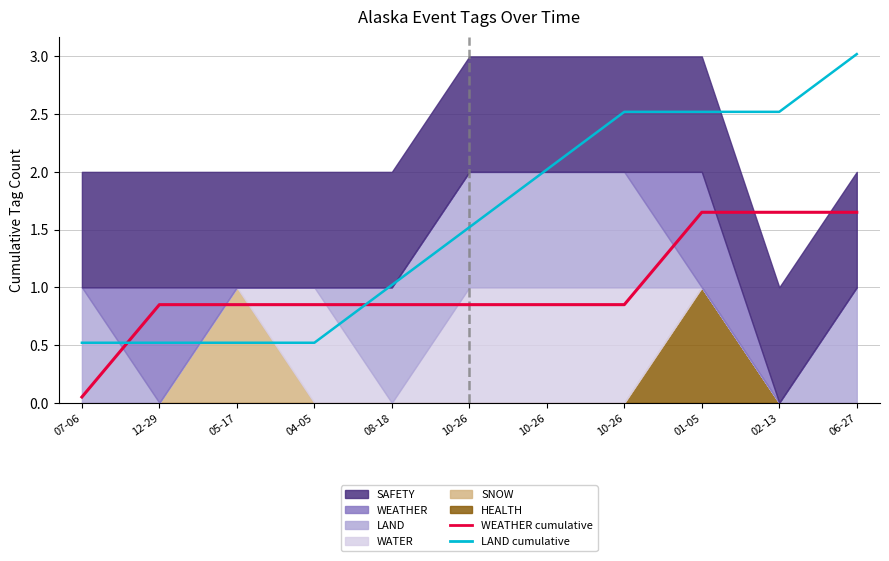

What is the label of the 2nd point from the right?

02-13